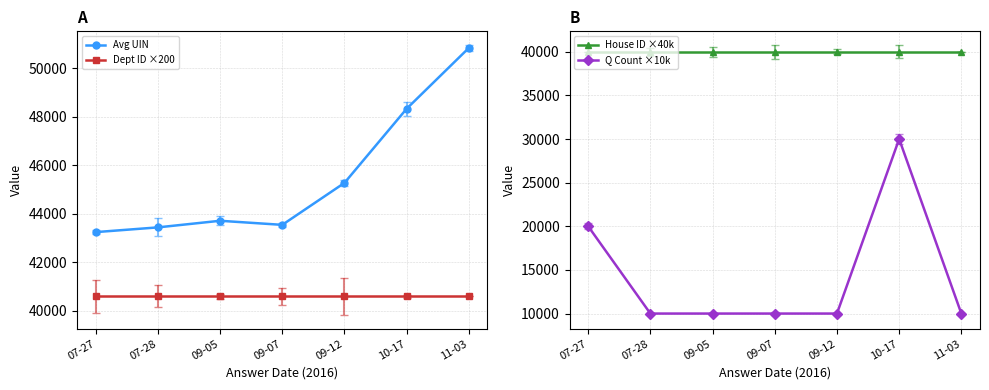

What is the difference between the highest and lowest values at 10-17?

18326.3